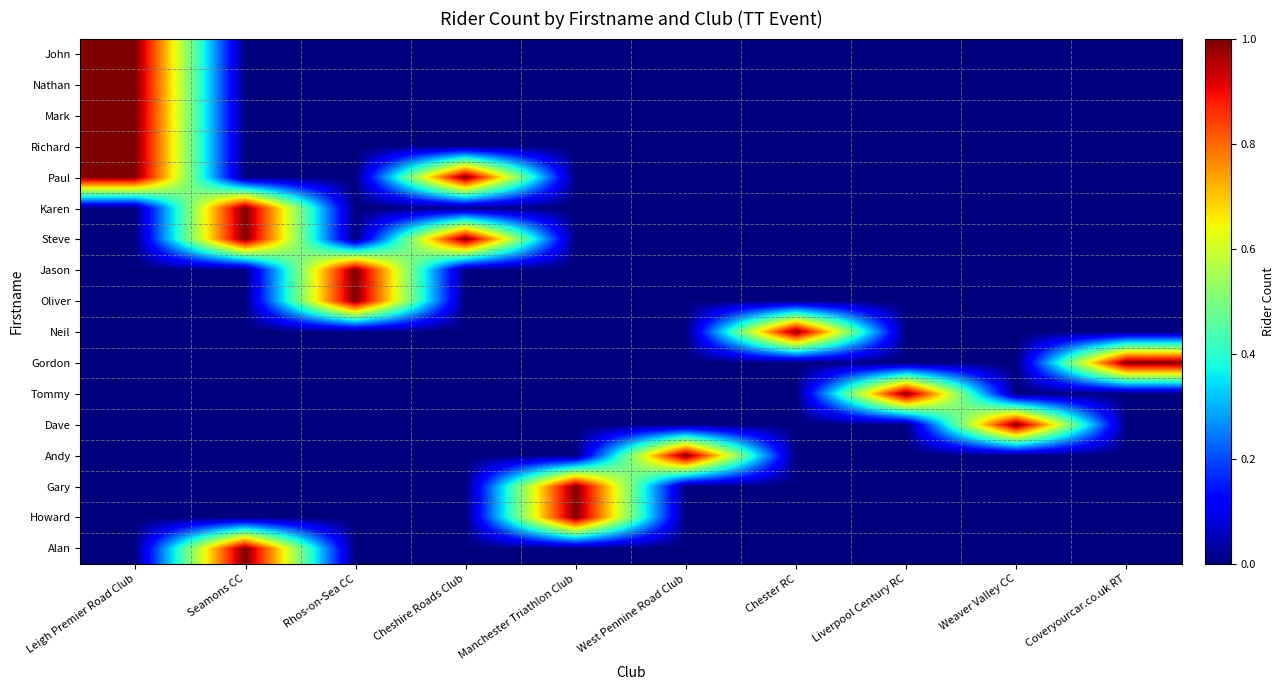

What is the spread (max minus min) of values at Rhos-on-Sea CC?

1